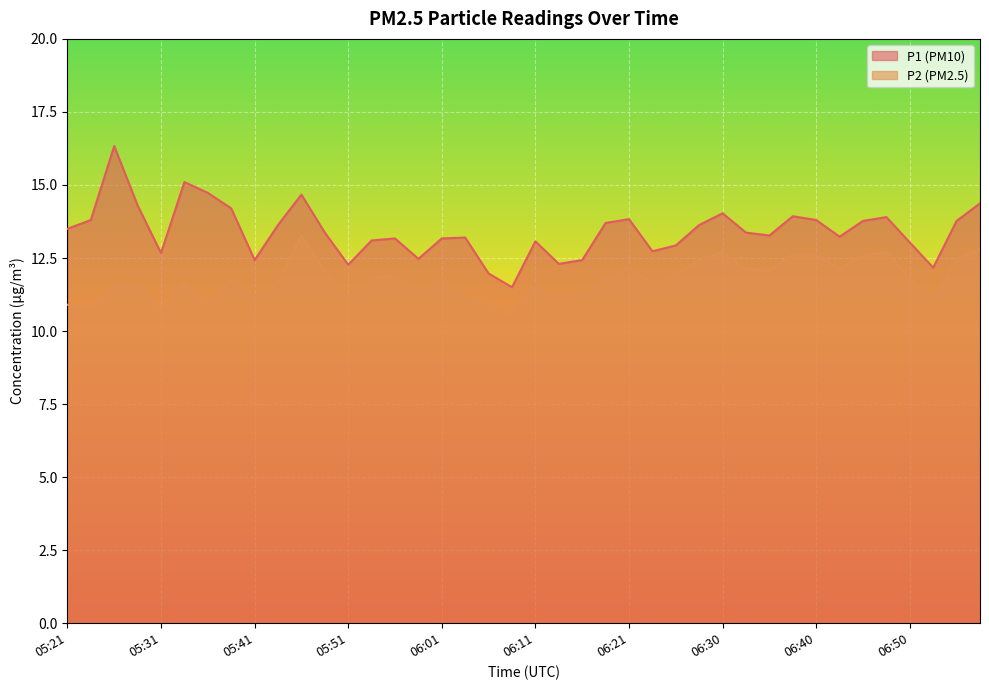

Is the value of P1 at 06:53 greater than the value of P2 at 06:28?

No